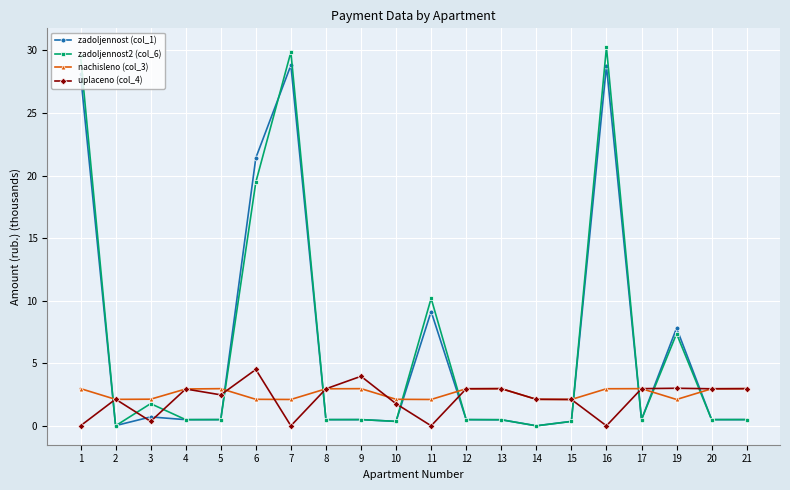

What is the maximum value shown in the chart?

30.3